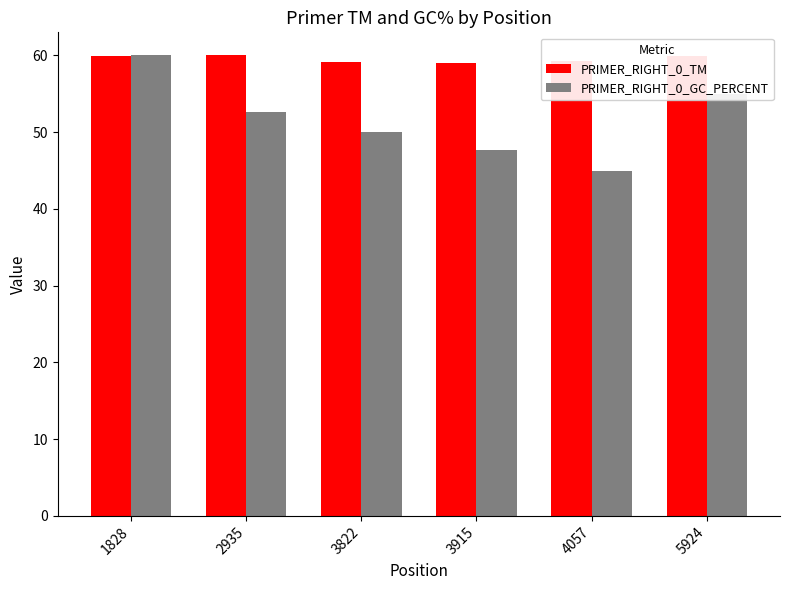

Read the PRIMER_RIGHT_0_TM value at 3822.

59.2